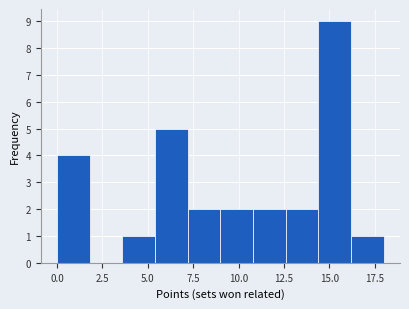

Read against the x-axis, roughly where is the centre of the tallest bar?

15.5